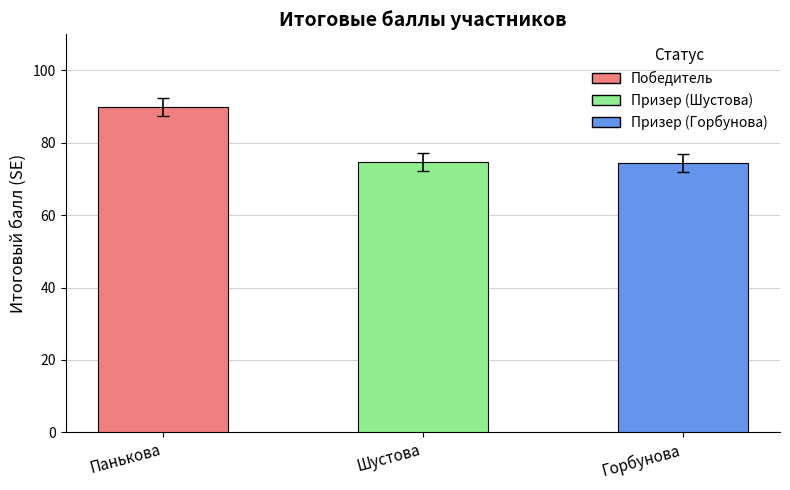

What is the label of the 3rd bar from the right?

Панькова